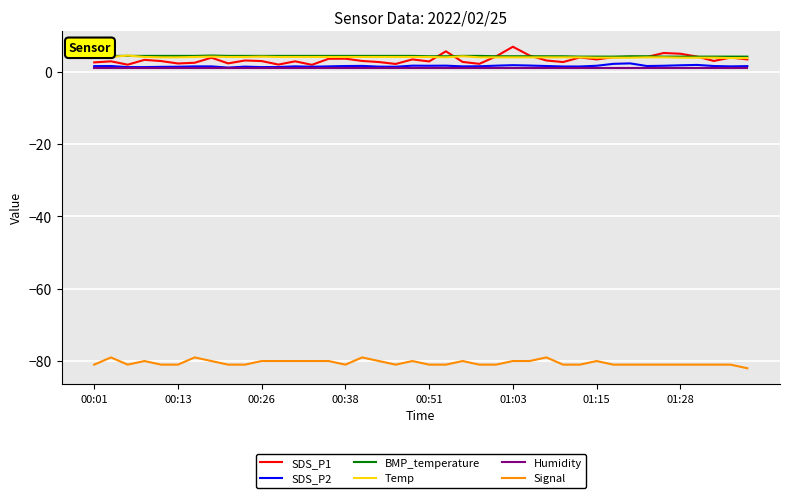

What is the maximum value shown in the chart?

6.9